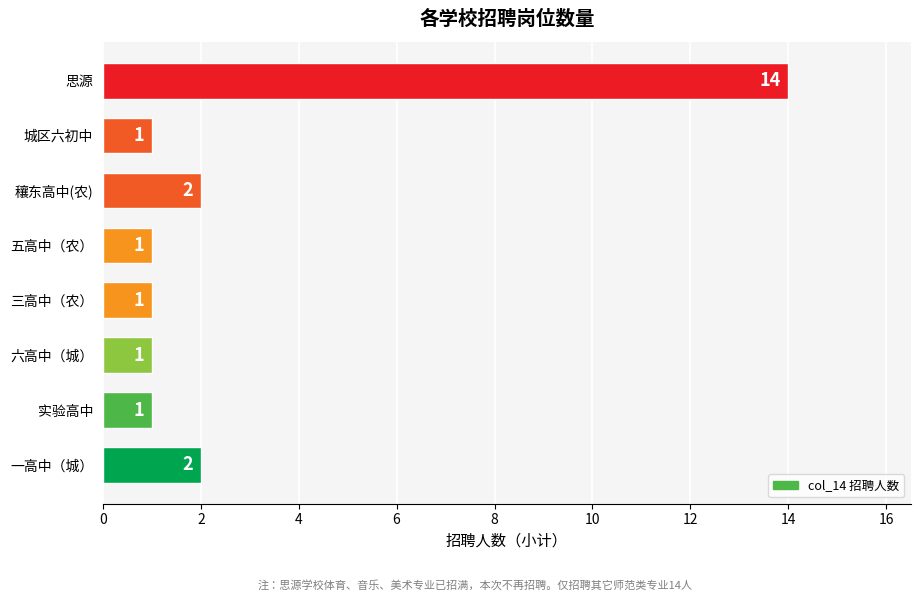

Reading bottom to top, transcribe all the data shown in this chart.

2	1	1	1	1	2	1	14